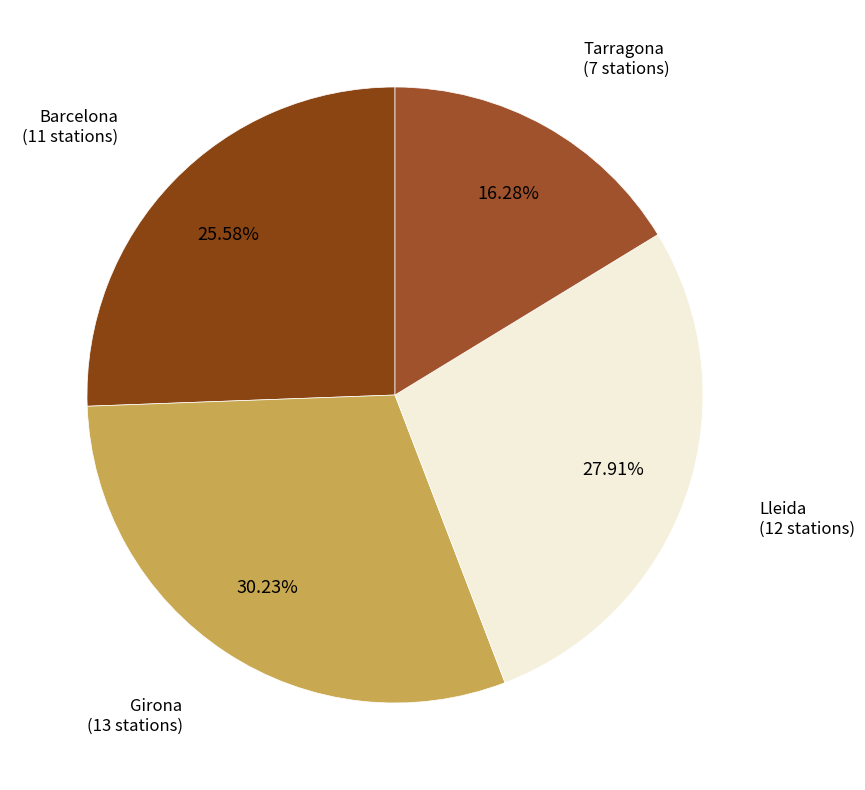

Does Girona account for over 50% of the chart?

No